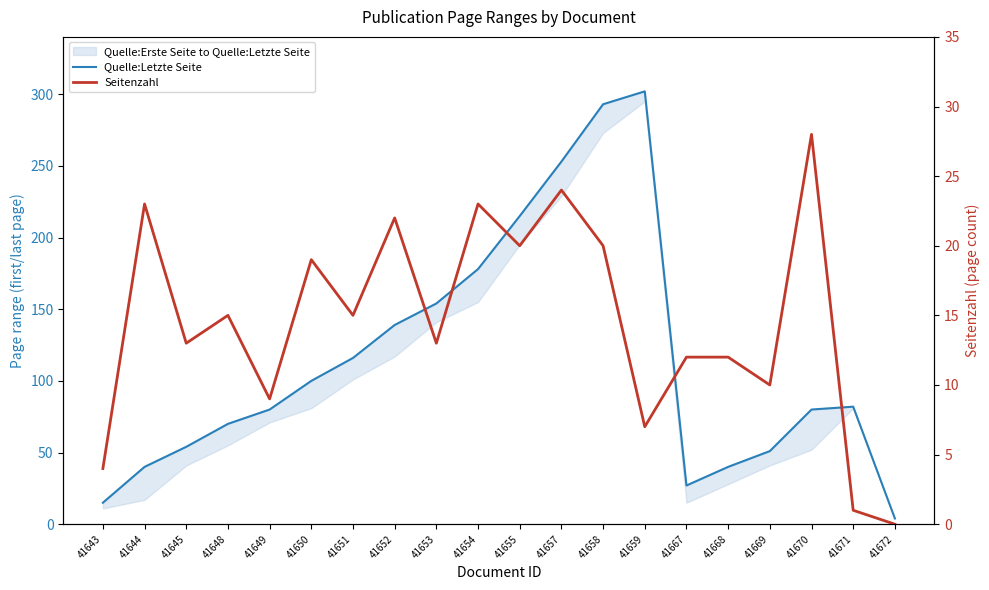

Is it true that Seitenzahl equals 25 at 41648?

False